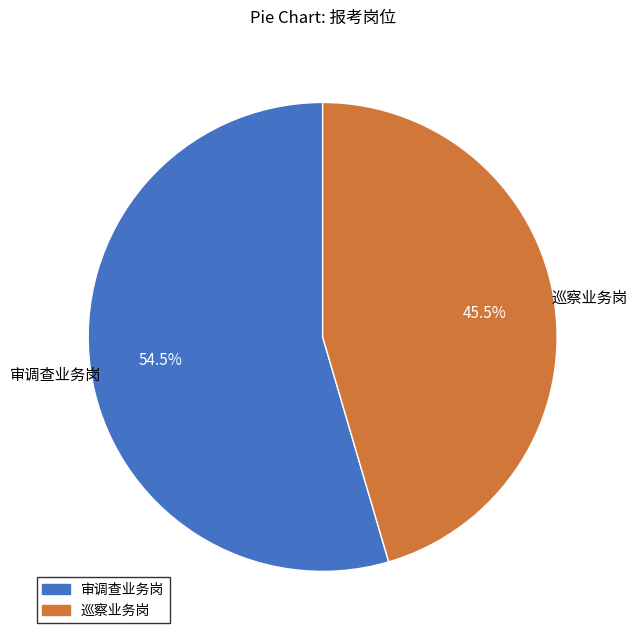

Does 巡察业务岗 account for over 50% of the chart?

No